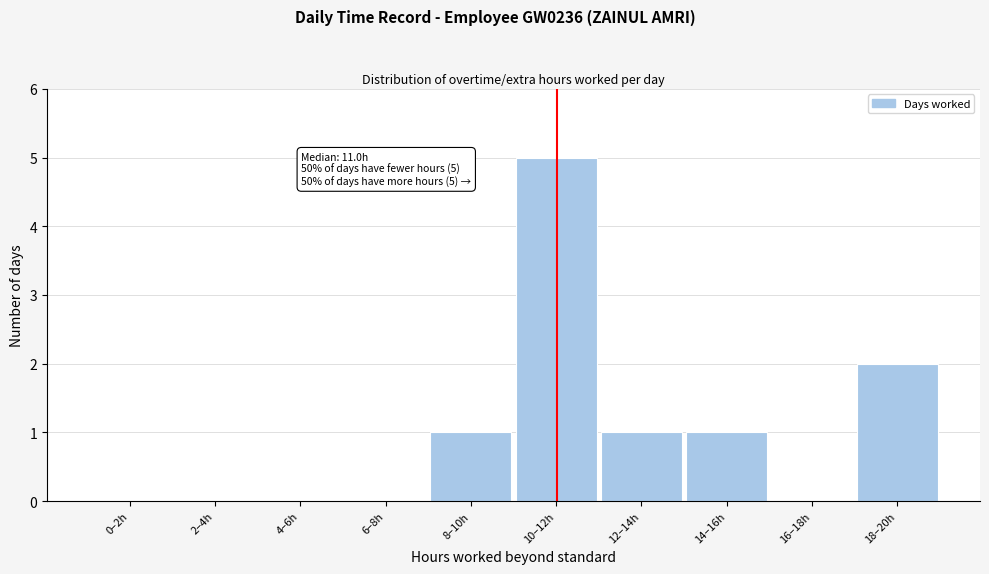

Reading left to right, transcribe all the data shown in this chart.

0–2h=0	2–4h=0	4–6h=0	6–8h=0	8–10h=1	10–12h=5	12–14h=1	14–16h=1	16–18h=0	18–20h=2